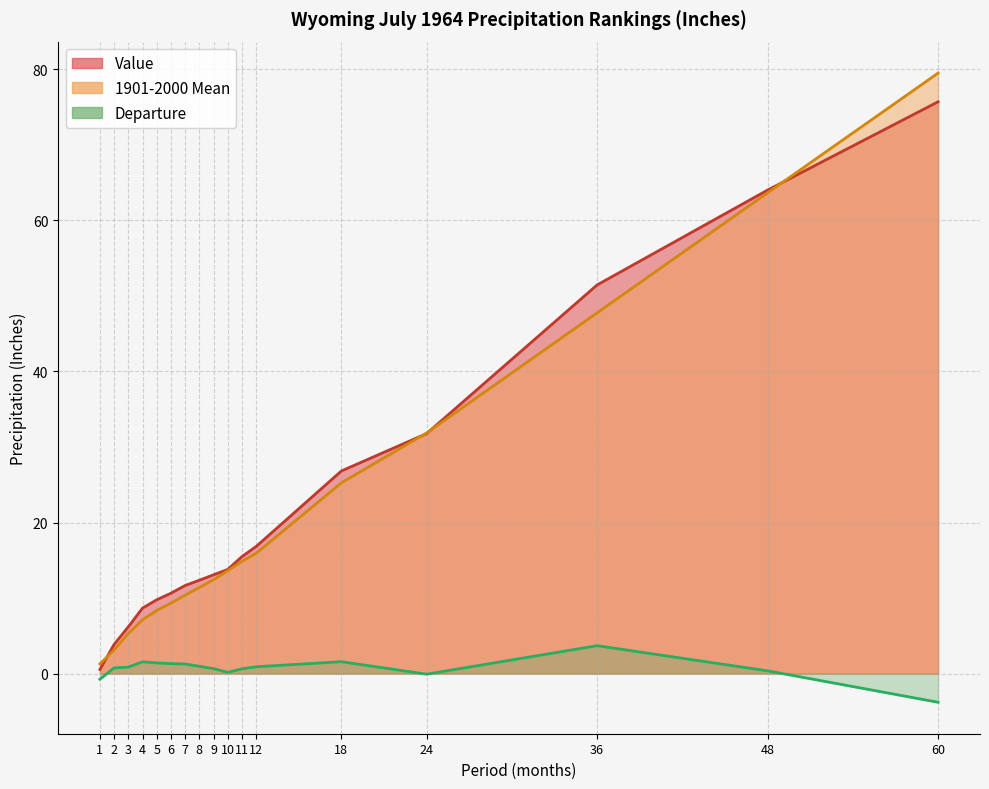

Where does the Departure series first go above 0?

2